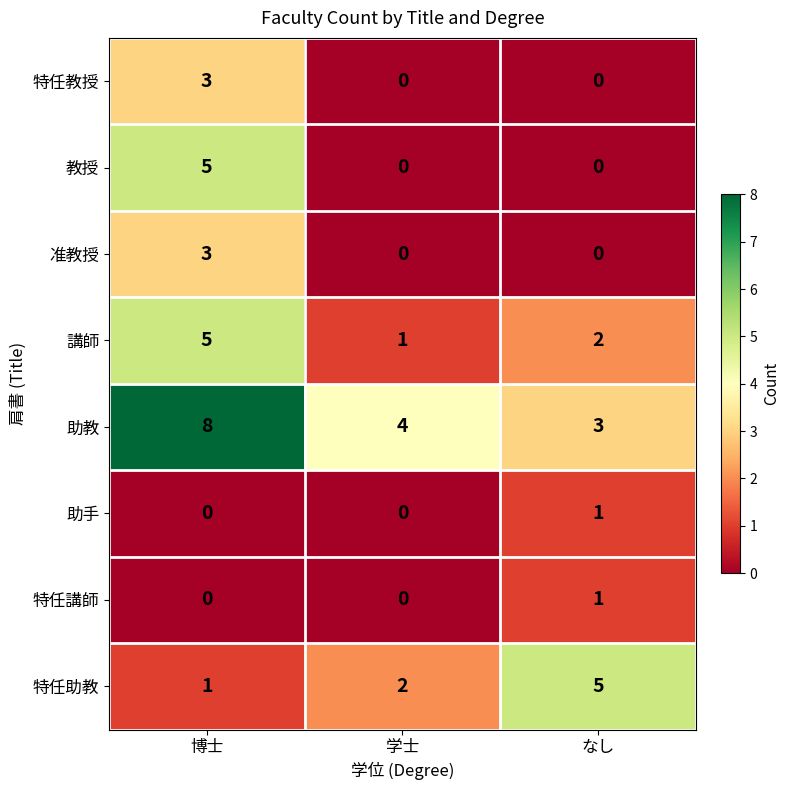

Reading left to right, extract all data points from this chart.

特任教授: 3	0	0
教授: 5	0	0
准教授: 3	0	0
講師: 5	1	2
助教: 8	4	3
助手: 0	0	1
特任講師: 0	0	1
特任助教: 1	2	5